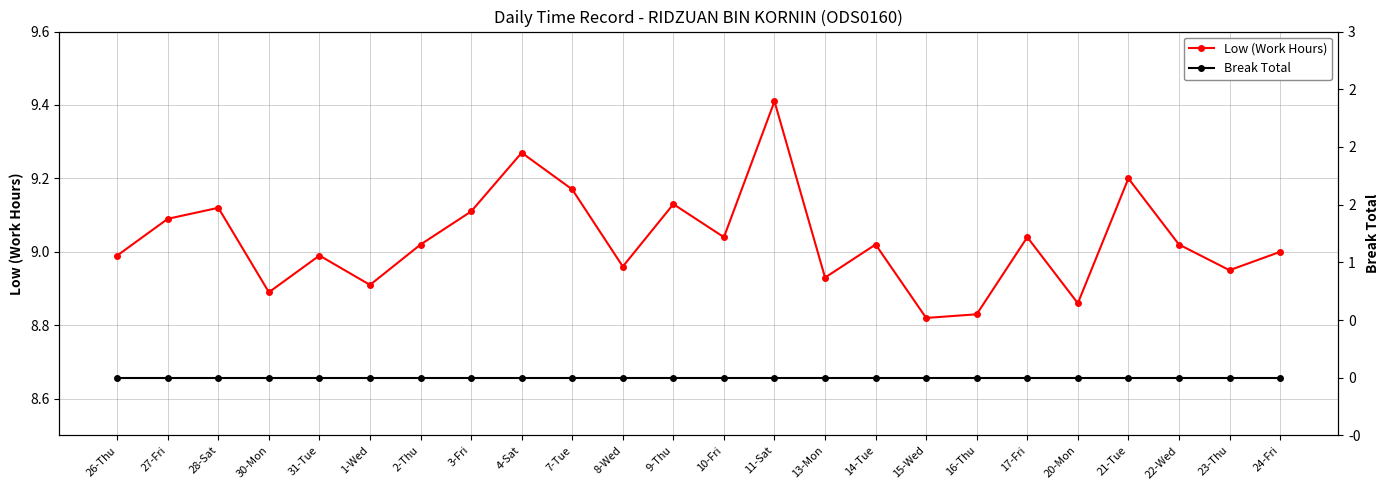

True or false: Low (Work Hours) and Break Total cross at least once.

False